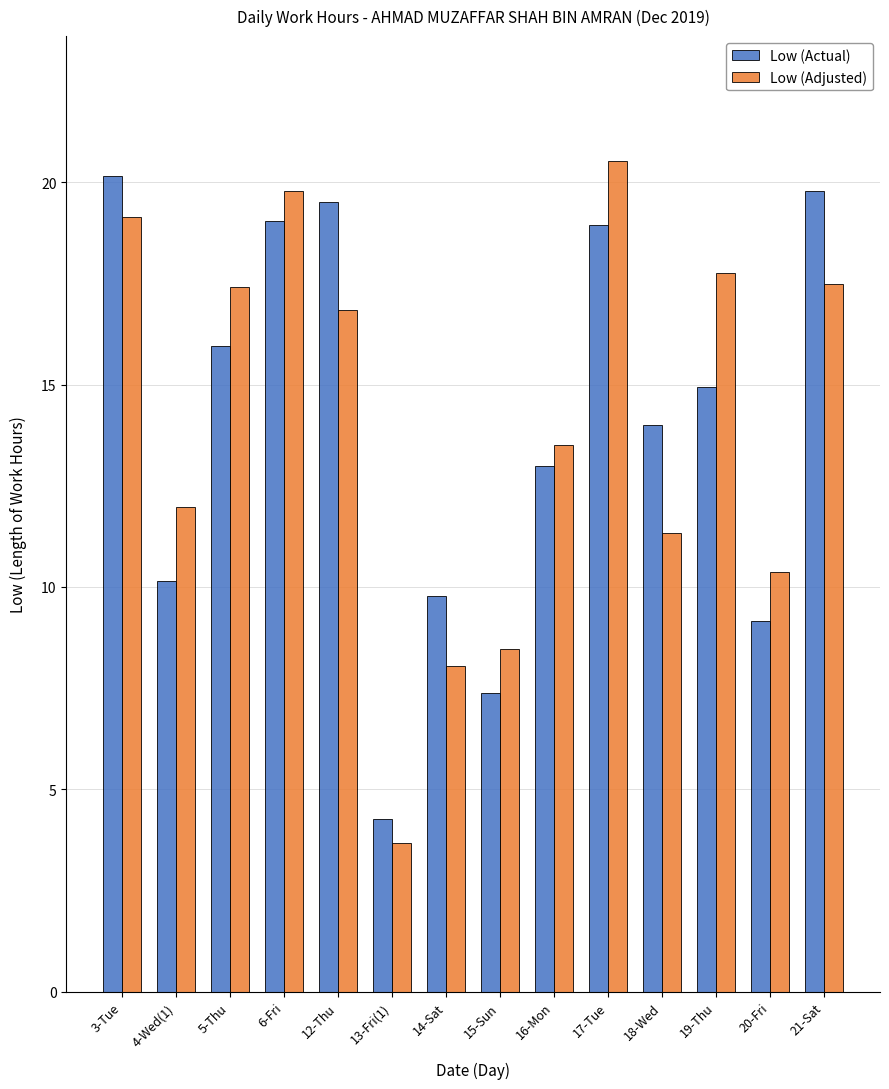

Rank the series by their maximum value, from lowest to highest.

Low (Actual), Low (Adjusted)